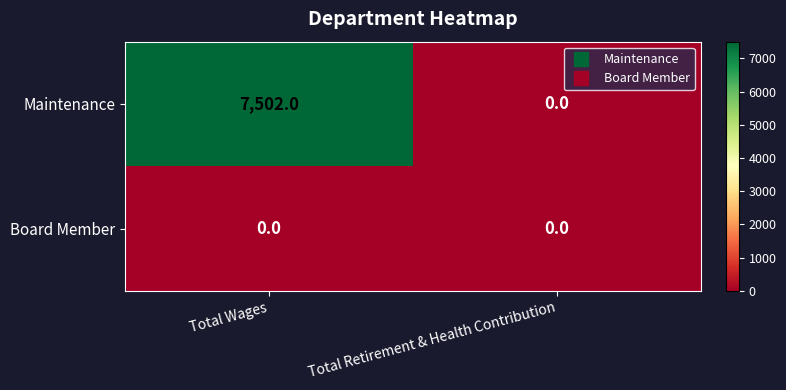

Reading right to left, extract all data points from this chart.

Maintenance: Total Retirement & Health Contribution=0	Total Wages=7502
Board Member: Total Retirement & Health Contribution=0	Total Wages=0